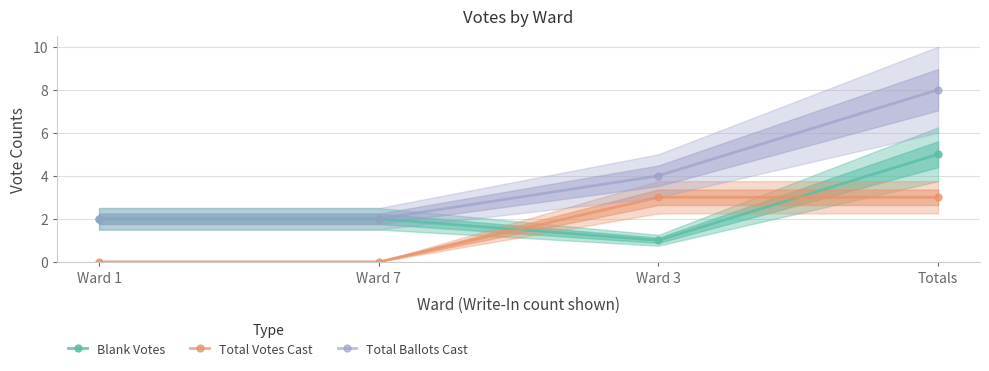

Rank the series by their average value, from lowest to highest.

Total Votes Cast, Blank Votes, Total Ballots Cast